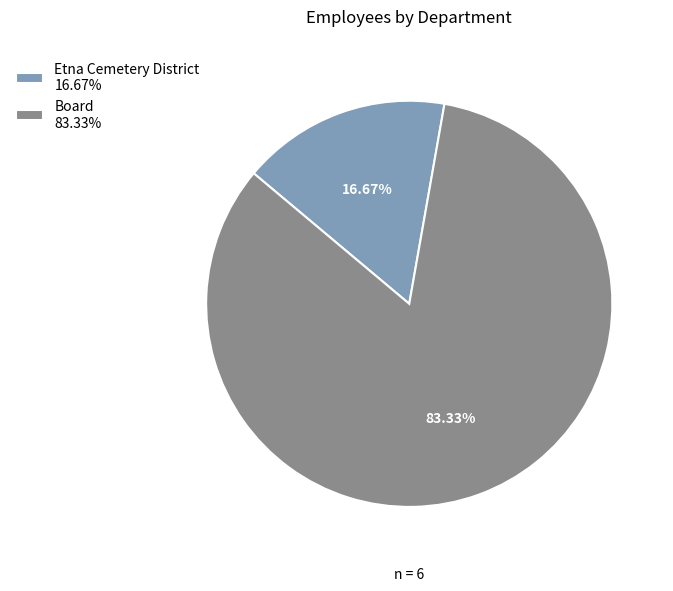

True or false: Etna Cemetery District accounts for 24% of the total.

False